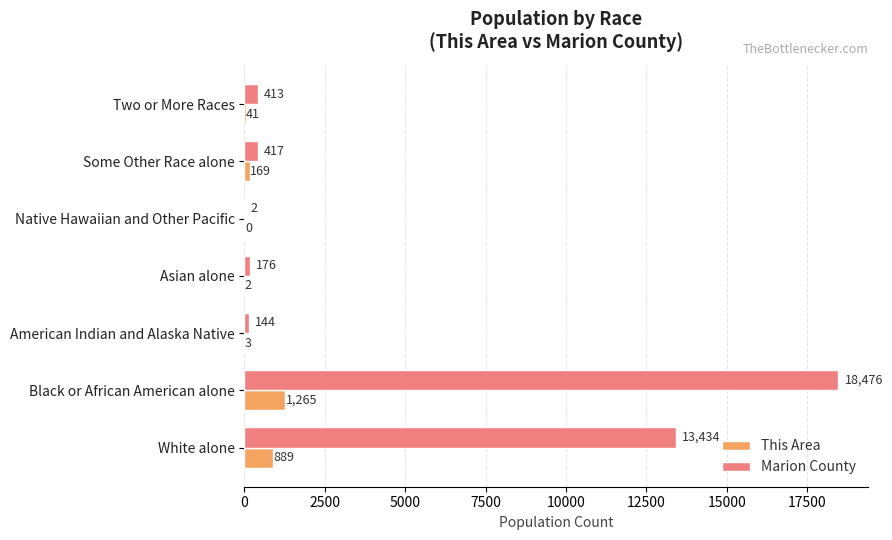

Is the value of This Area at Some Other Race alone greater than the value of Marion County at American Indian and Alaska Native?

Yes